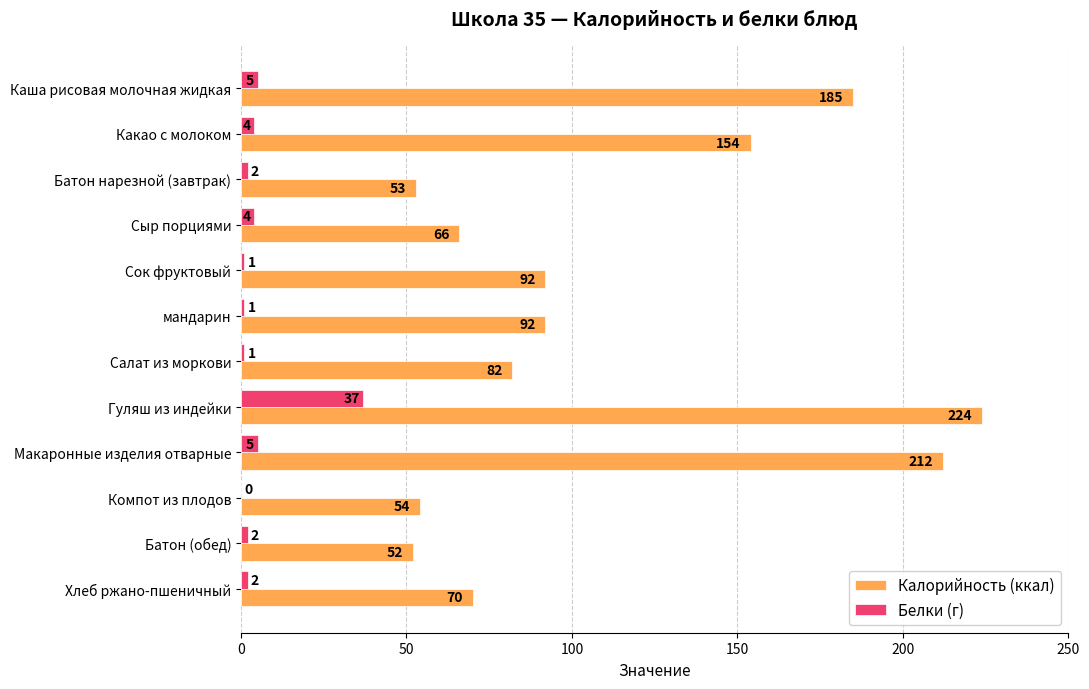

What is the total value across all series at Компот из плодов?

54